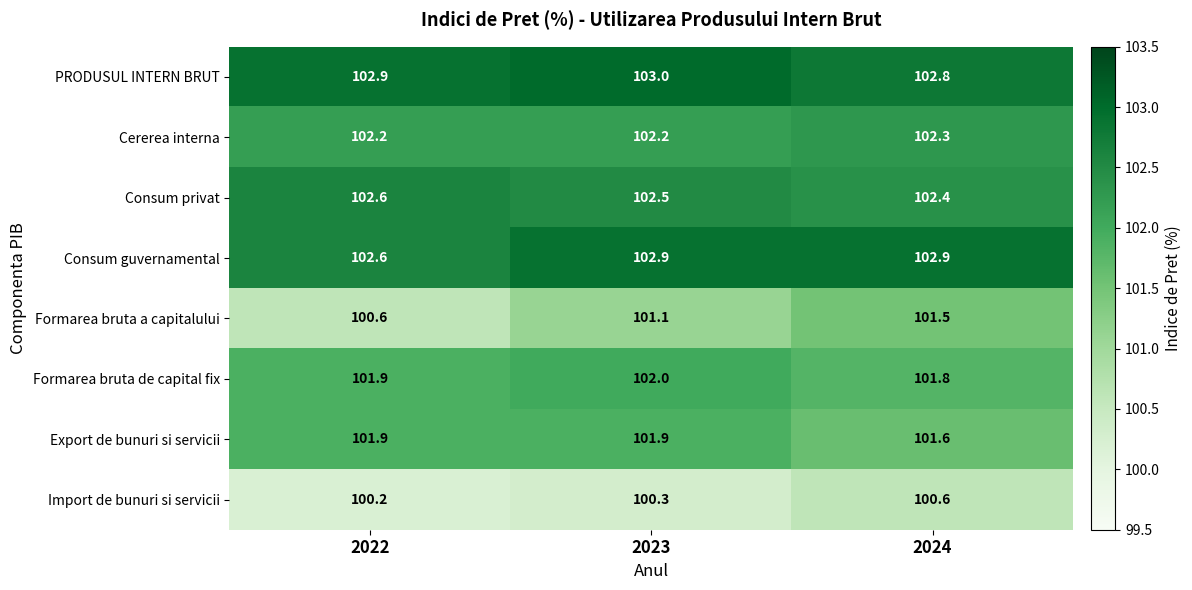

Which series has the largest range (max minus min)?

Formarea bruta a capitalului